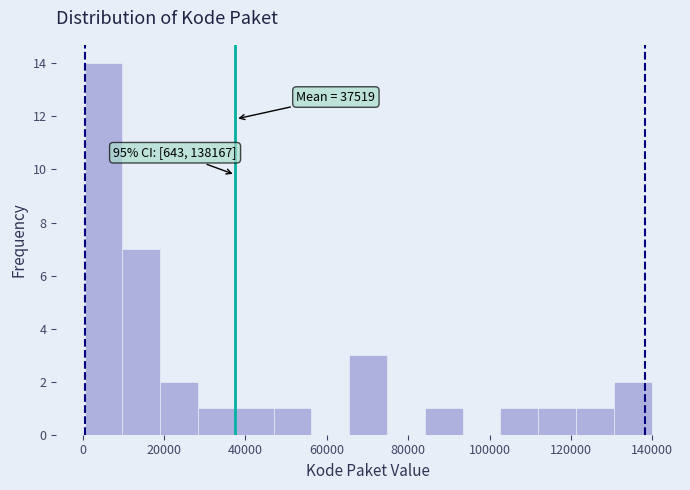

Which range on the x-axis has the tallest bar?

0 to 10000